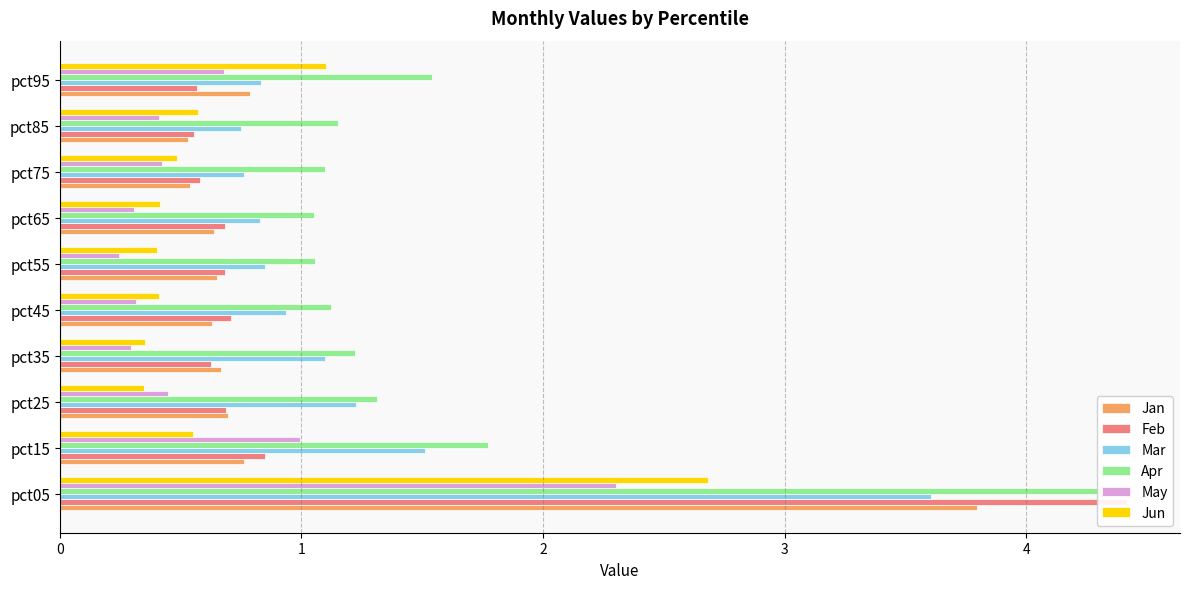

How many categories are shown in the chart?

10